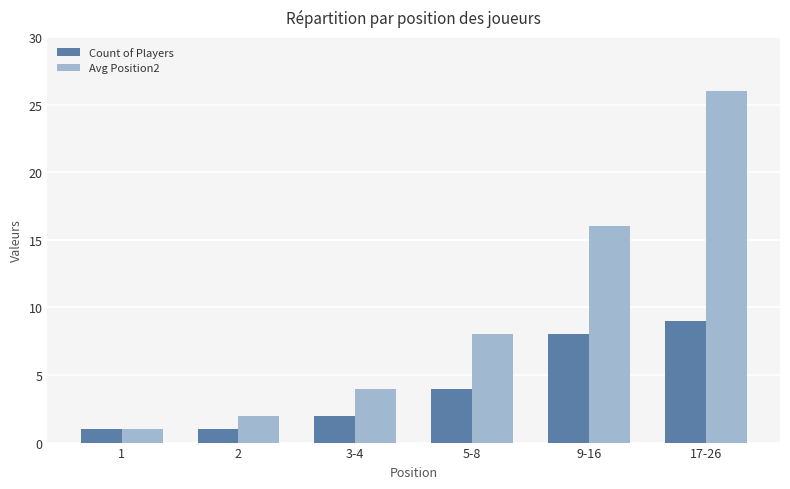

Rank the series by their maximum value, from lowest to highest.

Count of Players, Avg Position2